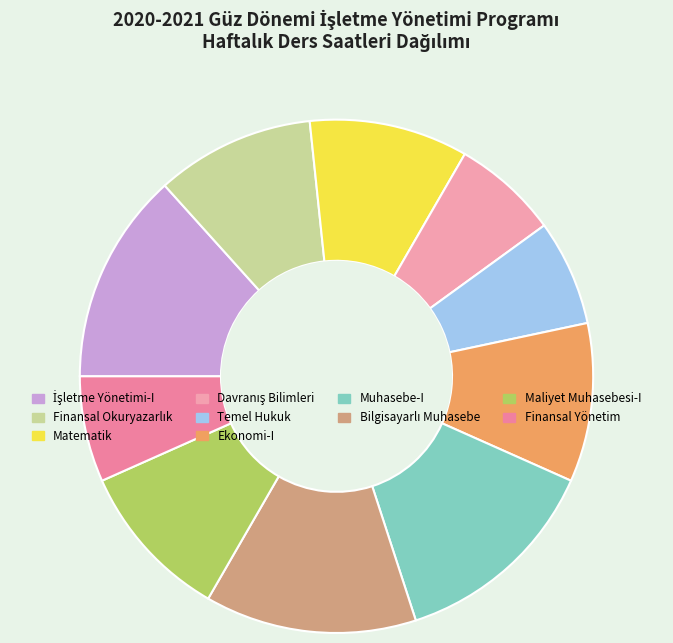

How many segments does this pie chart have?

10